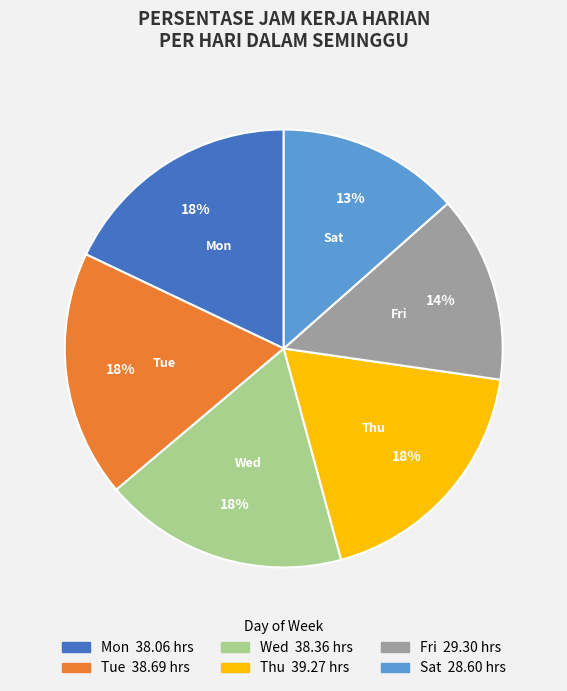

Is there any slice that represents more than half of the pie?

No